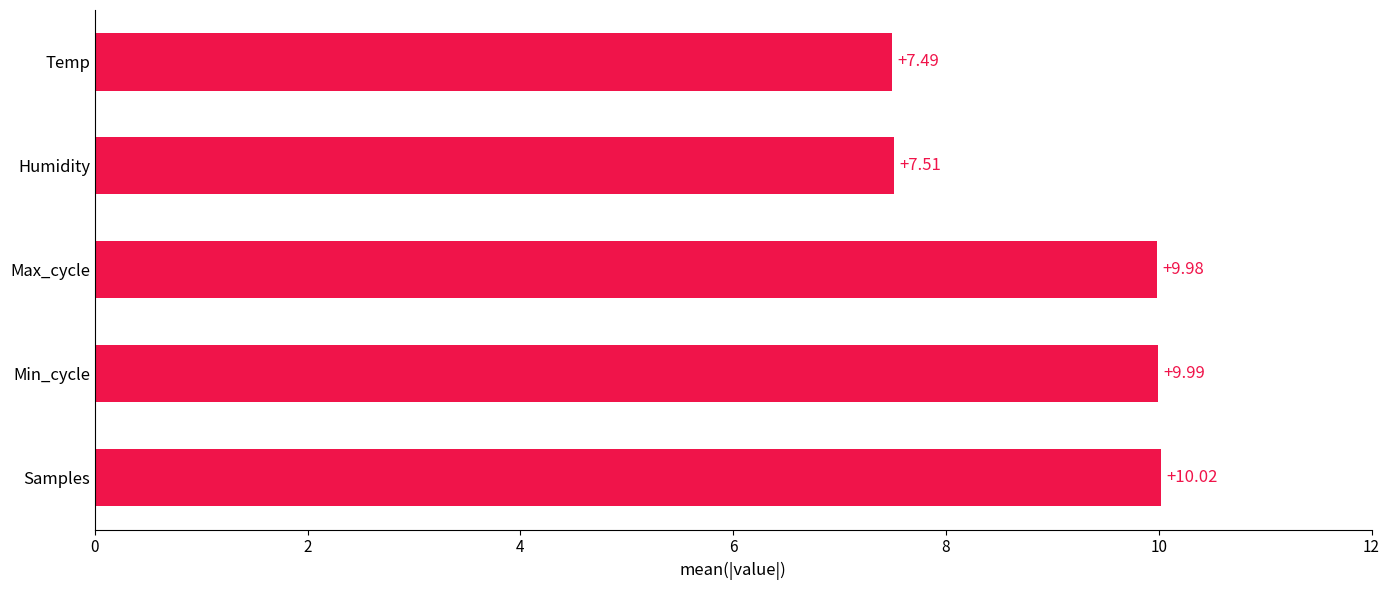

Does the chart contain stacked bars?

No